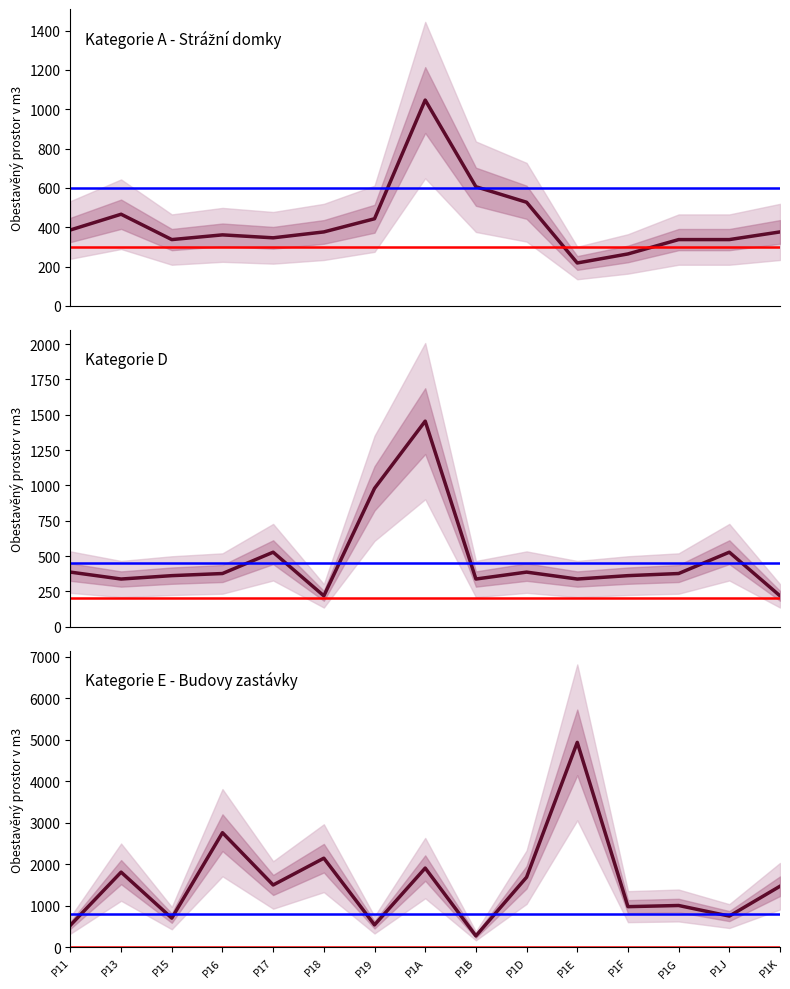

At how many categories does at least one series exceed 2839?

1